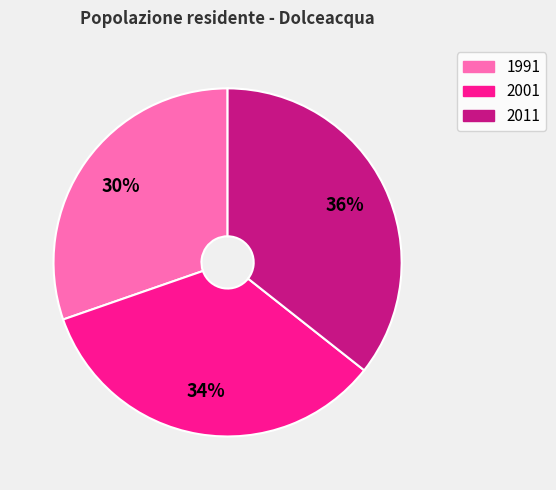

What is the largest slice in the pie chart?

2011